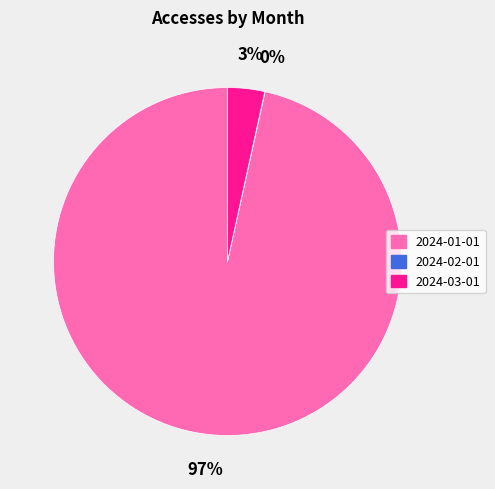

The 2024-01-01 slice represents 83% of the pie. True or false?

False